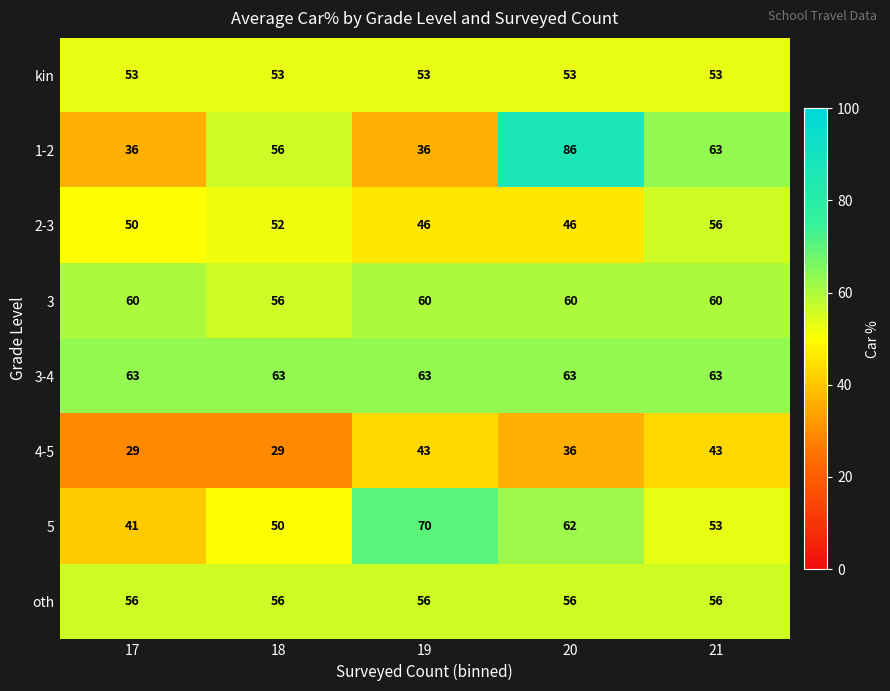

Which series has the largest total across all categories?

3-4